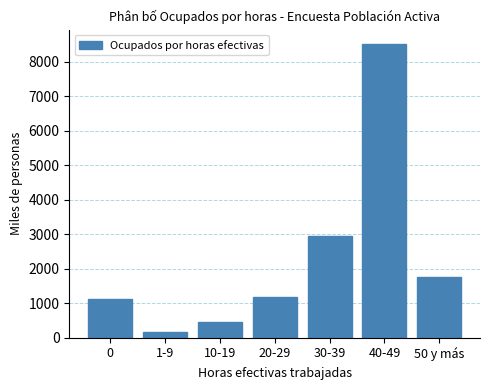

Reading right to left, what are all the values shown in this chart?

1749.4	8507.0	2943.3	1190.0	455.4	167.6	1133.5